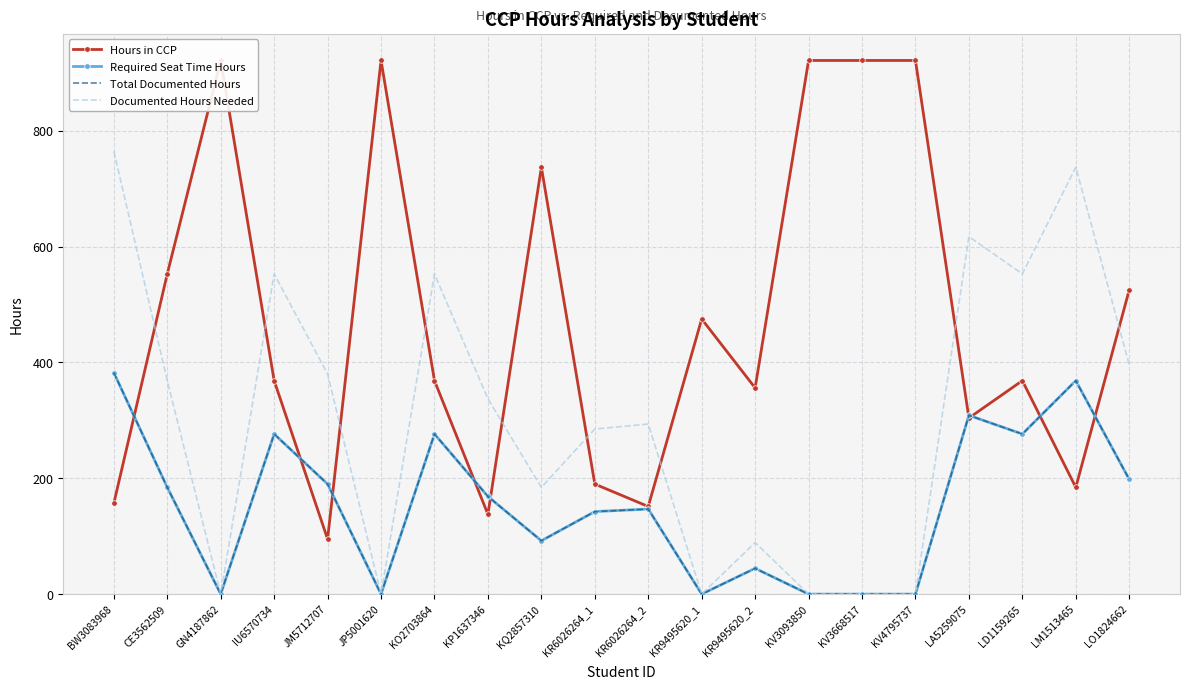

Which category has the lowest value in the Hours in CCP series?

JM5712707